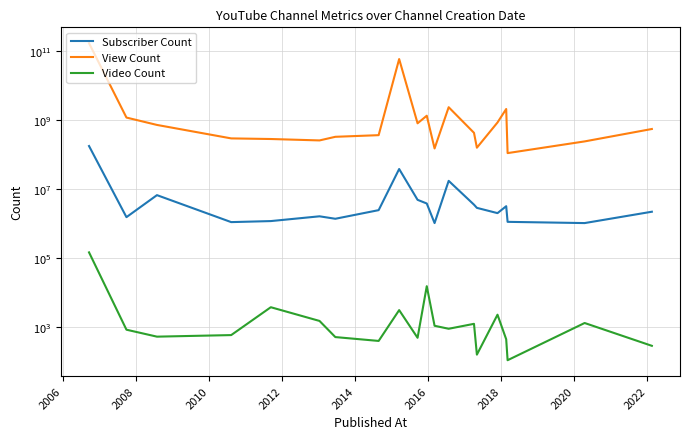

At which category does Video Count reach its first local valley?

2008